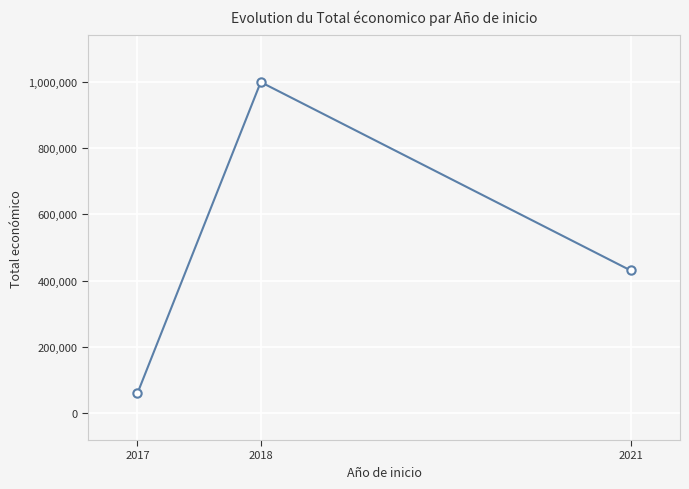

What is the change in value from 2018 to 2021?

-569581